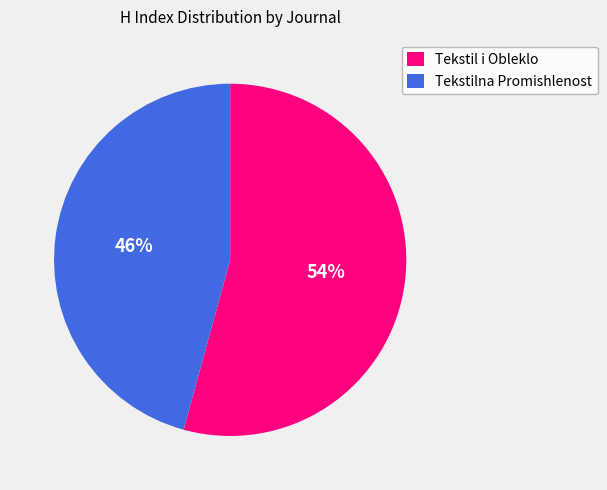

How many segments does this pie chart have?

2